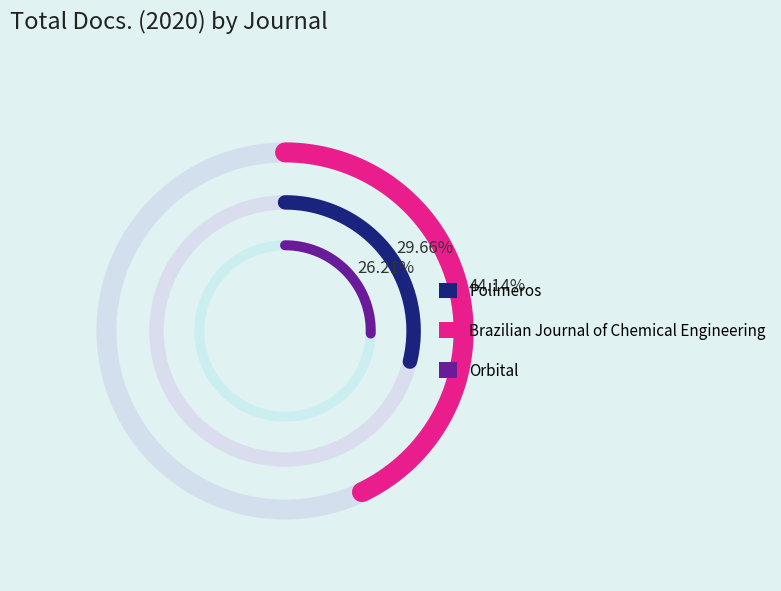

The Brazilian Journal of Chemical Engineering slice represents 44% of the pie. True or false?

True